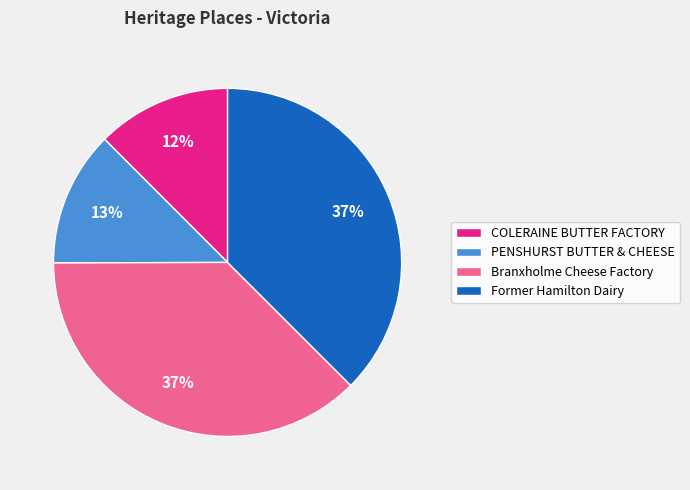

Count the number of slices in the pie.

4